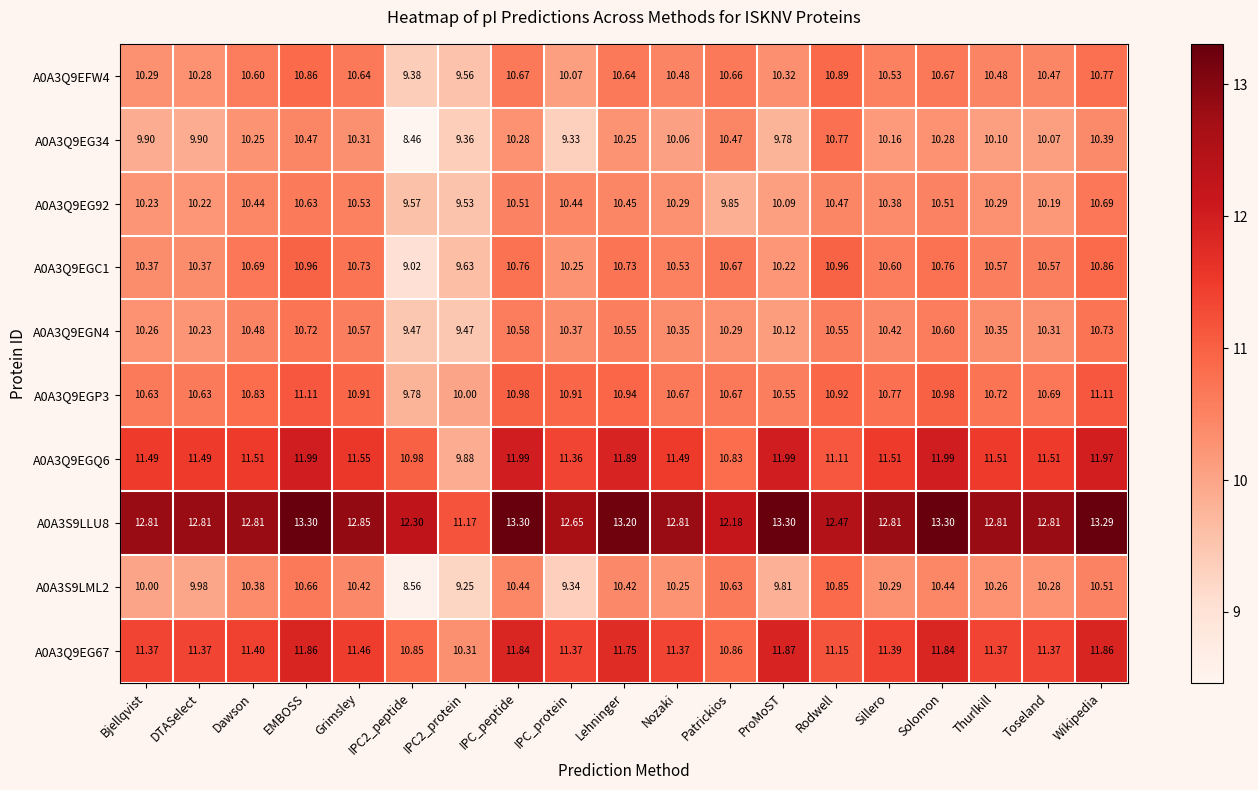

At which category is the sum across all series the highest?

EMBOSS